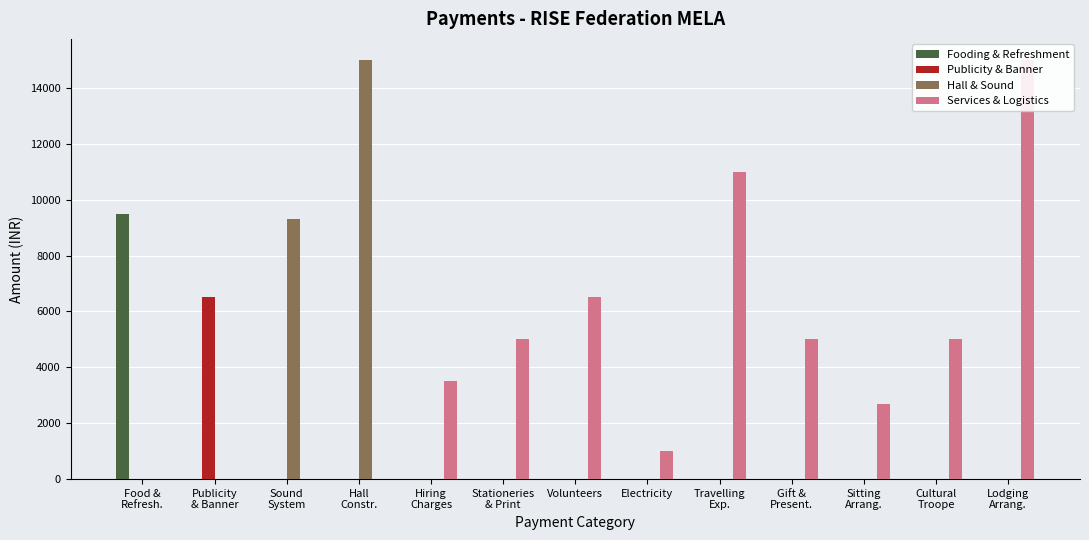

Reading left to right, list all the values displayed in this chart.

Fooding & Refreshment: Food &
Refresh.=9500	Publicity
& Banner=0	Sound
System=0	Hall
Constr.=0	Hiring
Charges=0	Stationeries
& Print=0	Volunteers=0	Electricity=0	Travelling
Exp.=0	Gift &
Present.=0	Sitting
Arrang.=0	Cultural
Troope=0	Lodging
Arrang.=0
Publicity & Banner: Food &
Refresh.=0	Publicity
& Banner=6500	Sound
System=0	Hall
Constr.=0	Hiring
Charges=0	Stationeries
& Print=0	Volunteers=0	Electricity=0	Travelling
Exp.=0	Gift &
Present.=0	Sitting
Arrang.=0	Cultural
Troope=0	Lodging
Arrang.=0
Hall & Sound: Food &
Refresh.=0	Publicity
& Banner=0	Sound
System=9300	Hall
Constr.=15000	Hiring
Charges=0	Stationeries
& Print=0	Volunteers=0	Electricity=0	Travelling
Exp.=0	Gift &
Present.=0	Sitting
Arrang.=0	Cultural
Troope=0	Lodging
Arrang.=0
Services & Logistics: Food &
Refresh.=0	Publicity
& Banner=0	Sound
System=0	Hall
Constr.=0	Hiring
Charges=3500	Stationeries
& Print=5000	Volunteers=6500	Electricity=1000	Travelling
Exp.=11000	Gift &
Present.=5000	Sitting
Arrang.=2700	Cultural
Troope=5000	Lodging
Arrang.=15000